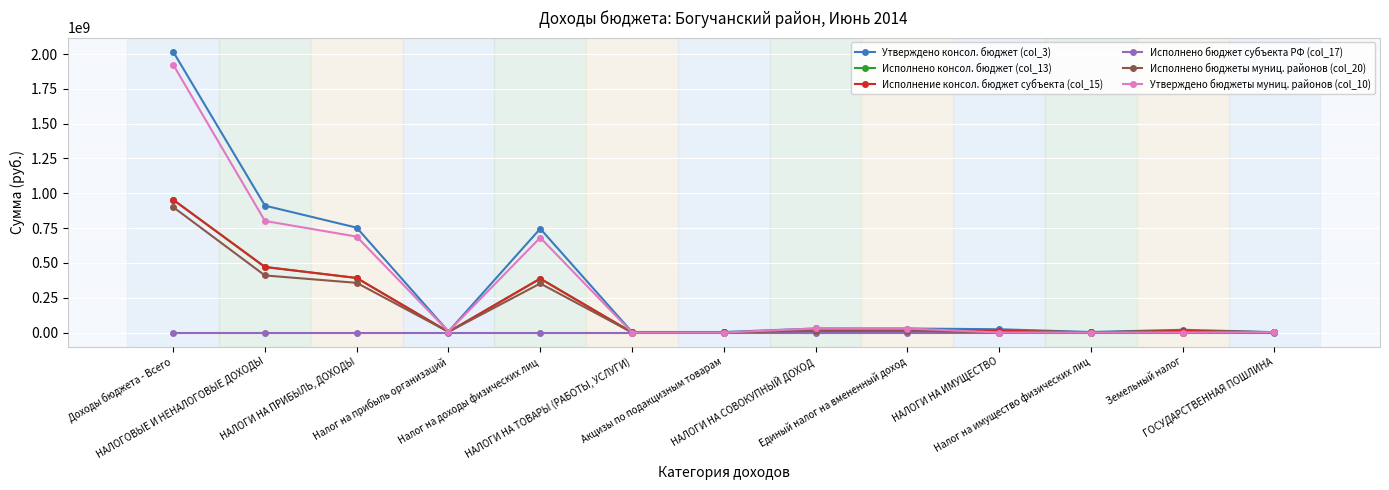

Rank the categories by Исполнение консол. бюджет субъекта (col_15) value from highest to lowest.

Доходы бюджета - Всего, НАЛОГОВЫЕ И НЕНАЛОГОВЫЕ ДОХОДЫ, НАЛОГИ НА ПРИБЫЛЬ, ДОХОДЫ, Налог на доходы физических лиц, НАЛОГИ НА СОВОКУПНЫЙ ДОХОД, Единый налог на вмененный доход, НАЛОГИ НА ИМУЩЕСТВО, Земельный налог, Налог на прибыль организаций, ГОСУДАРСТВЕННАЯ ПОШЛИНА, Налог на имущество физических лиц, НАЛОГИ НА ТОВАРЫ (РАБОТЫ, УСЛУГИ), Акцизы по подакцизным товарам